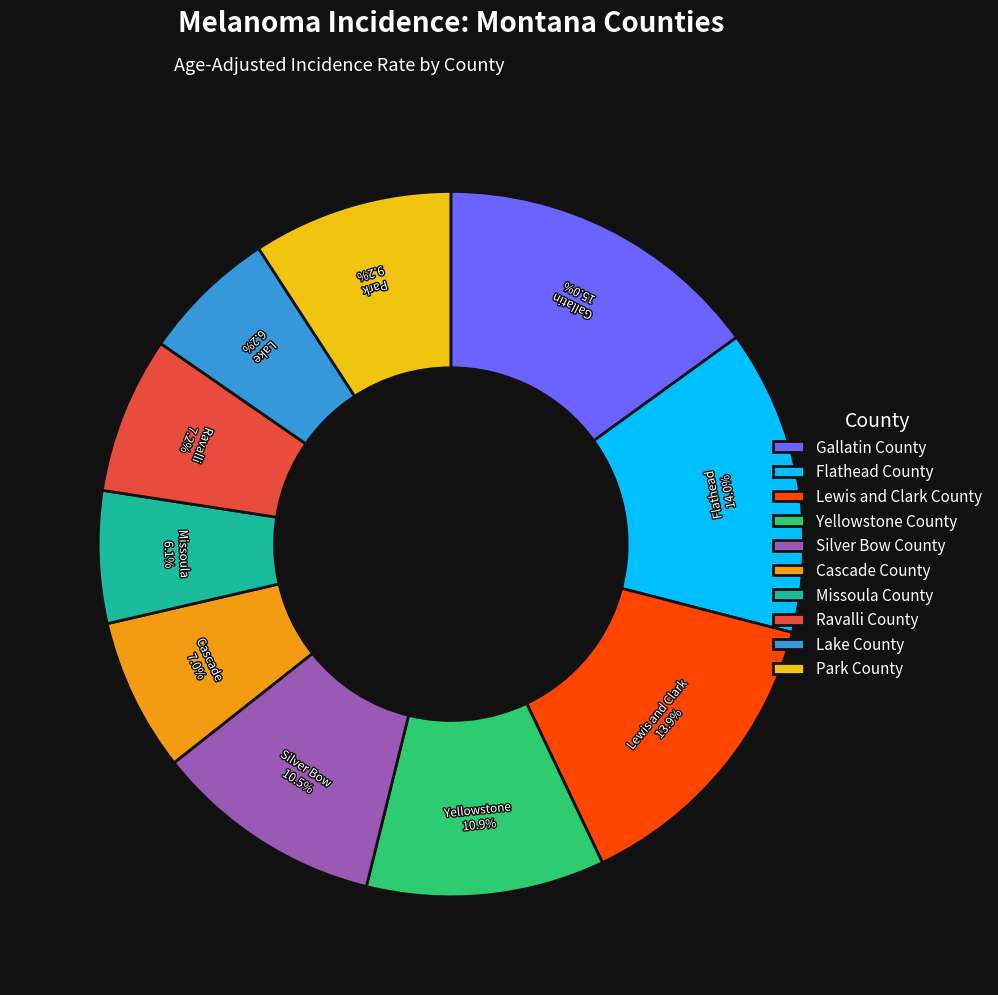

Is there any slice that represents more than half of the pie?

No